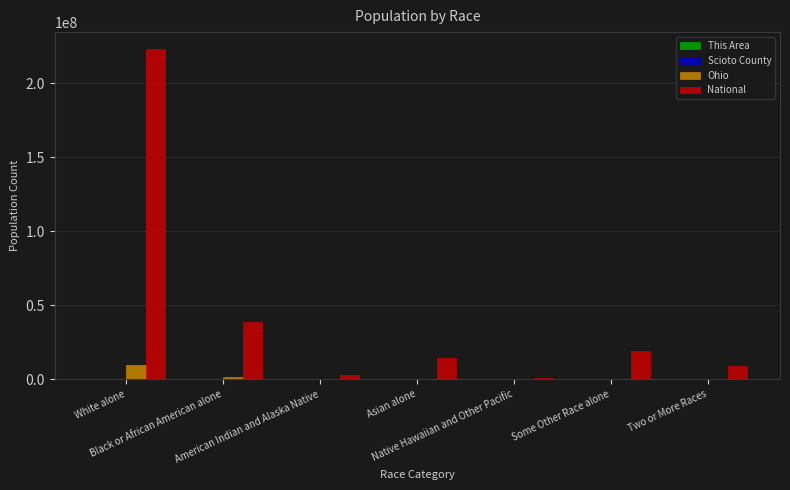

What is the highest value of the National series?

223553265